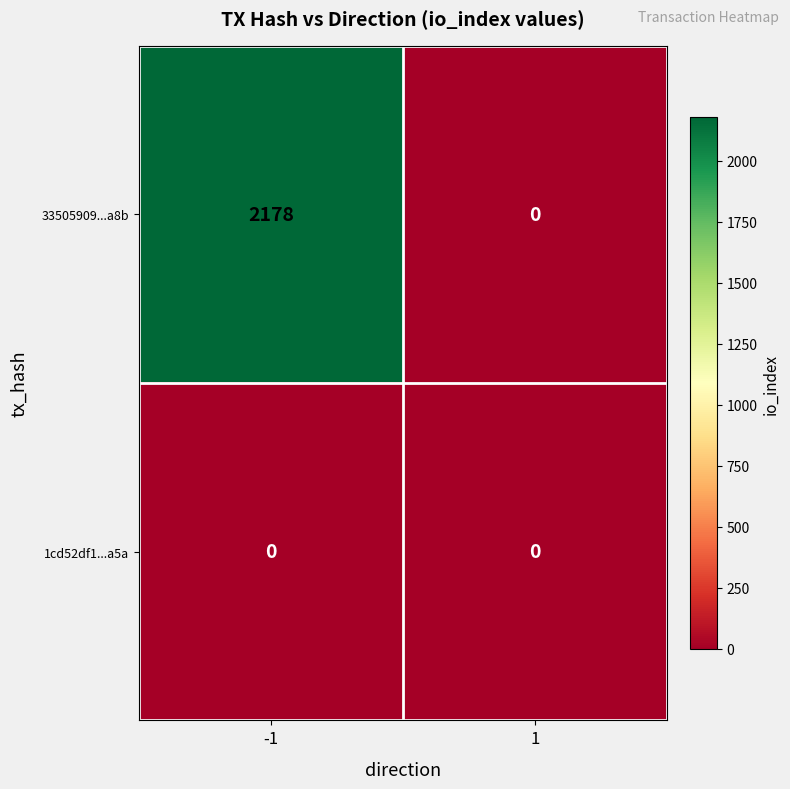

What is the maximum value shown in the chart?

2178